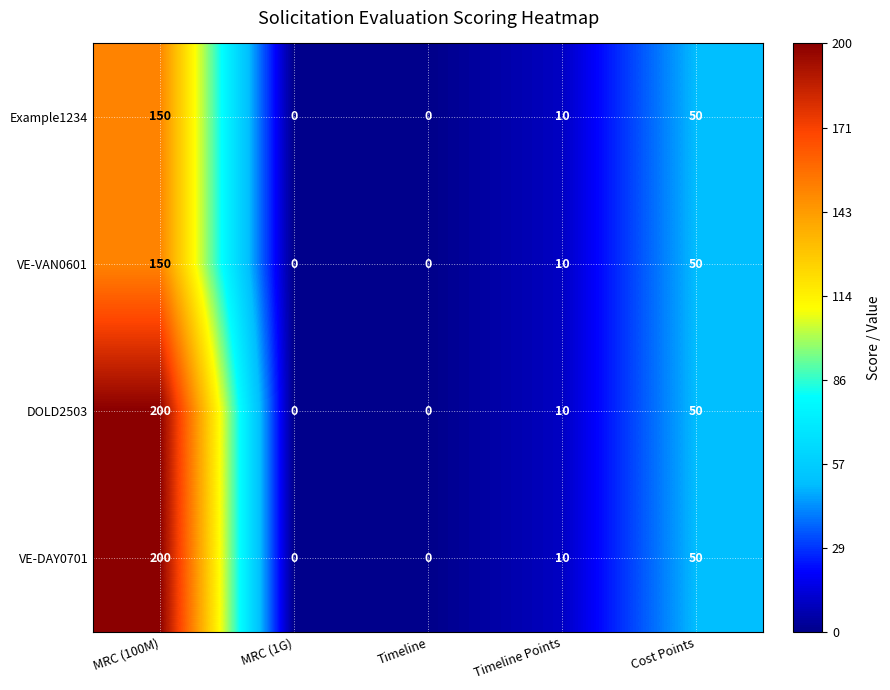

Where is VE-DAY0701 nearest to the value 100?

Cost Points